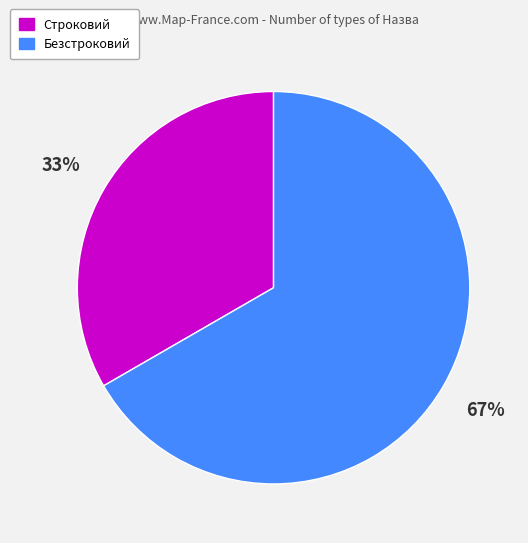

What percentage is the Безстроковий slice, to the nearest percent?

67%